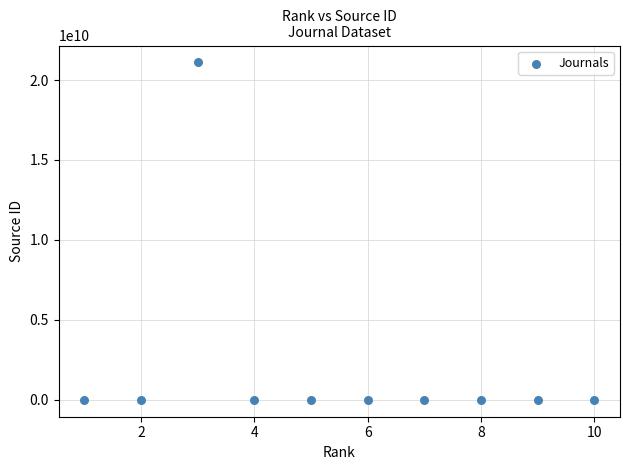

What is the range of X values (max minus min)?

9